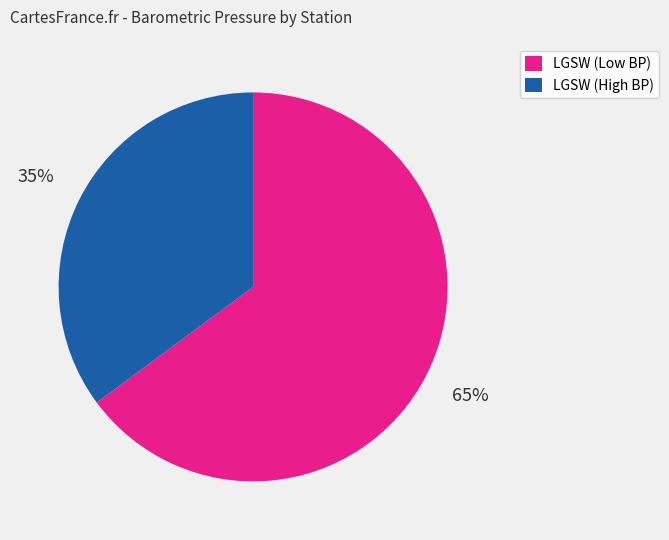

Is the sum of LGSW (Low BP) and LGSW (High BP) greater than half?

Yes